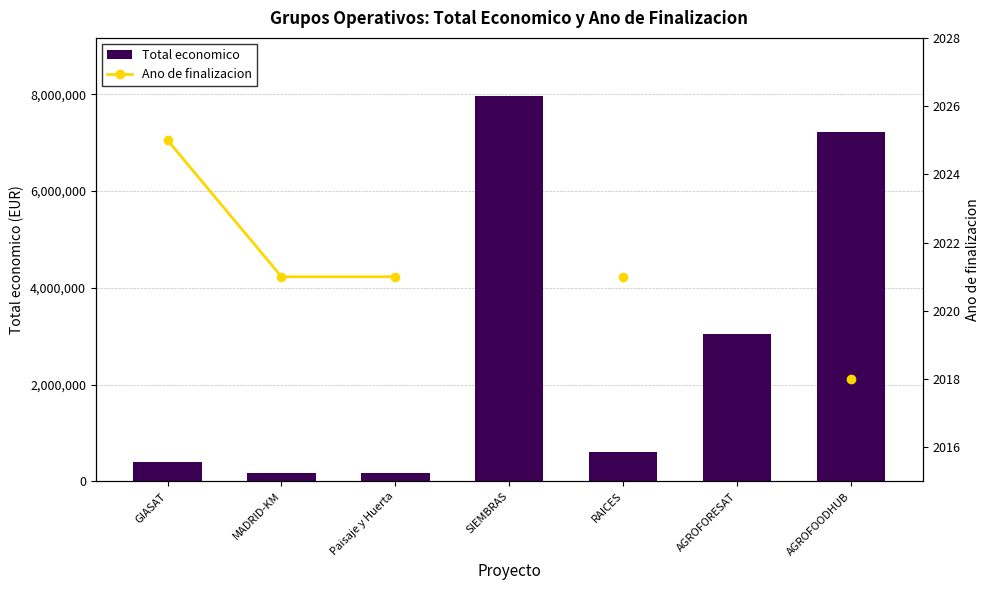

What position from the left is GIASAT?

1